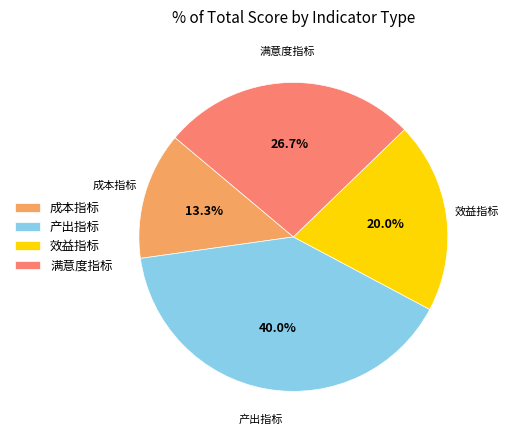

Count the number of slices in the pie.

4